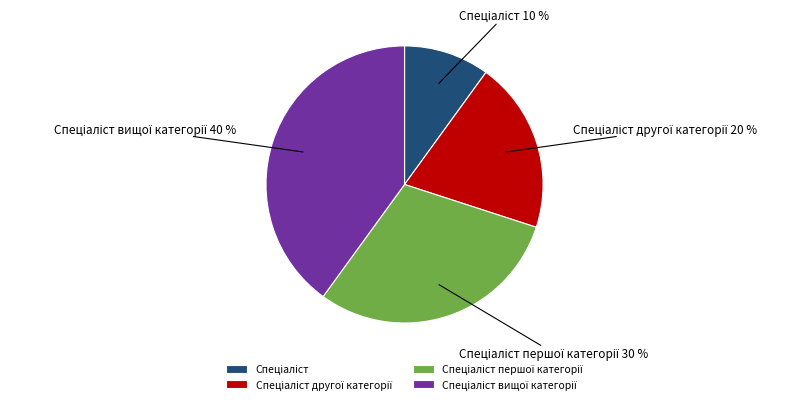

To the nearest percent, what is the difference between the largest and smallest slice percentages?

30%